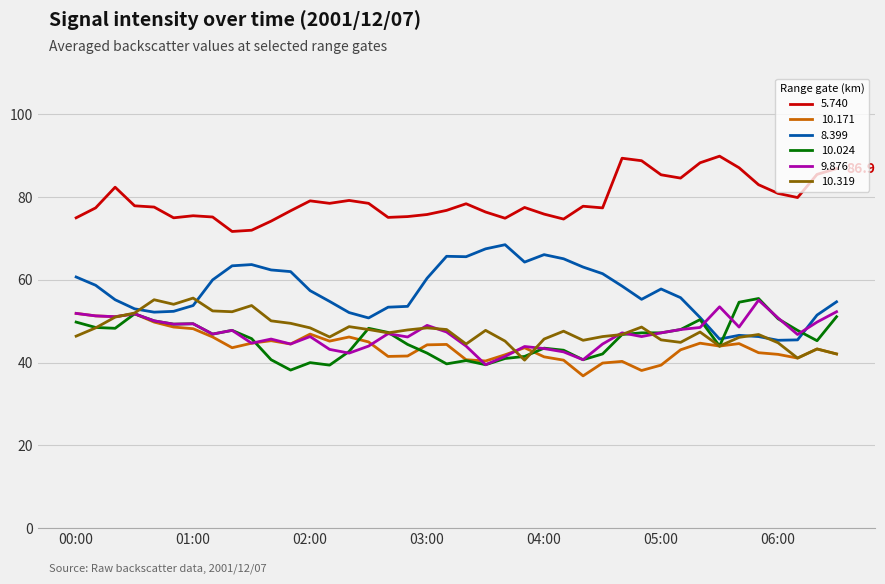

True or false: 8.399 and 5.740 intersect in this chart.

False